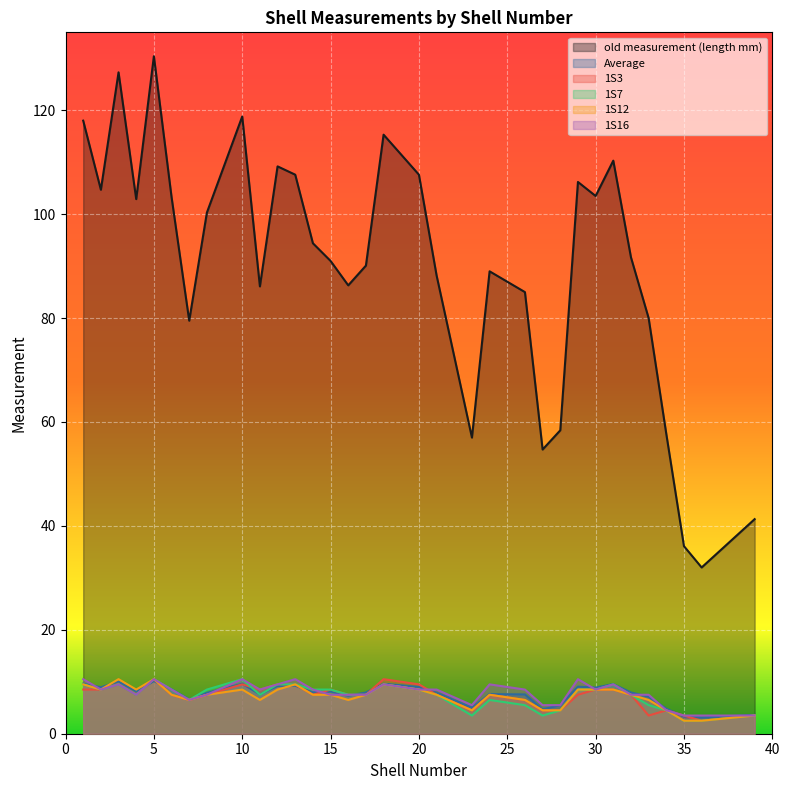

What is the average value of the 1S3 series?

7.2